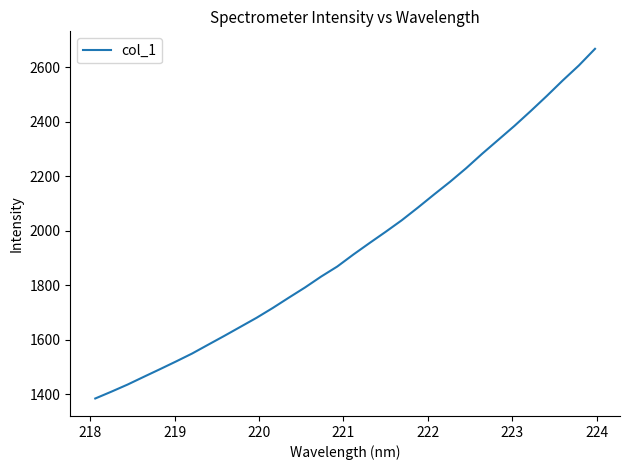

What is the difference between the maximum and minimum values?

1284.2